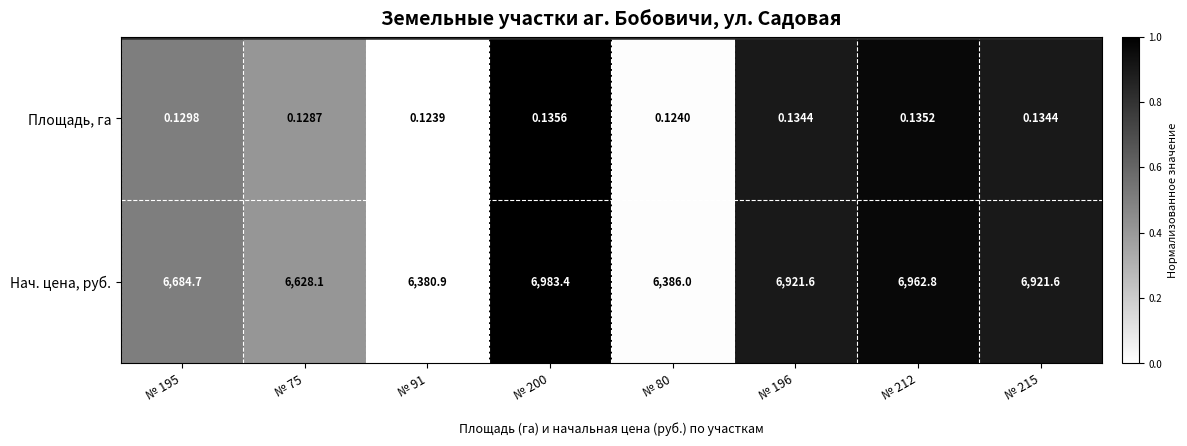

At how many categories does at least one series exceed 0?

8